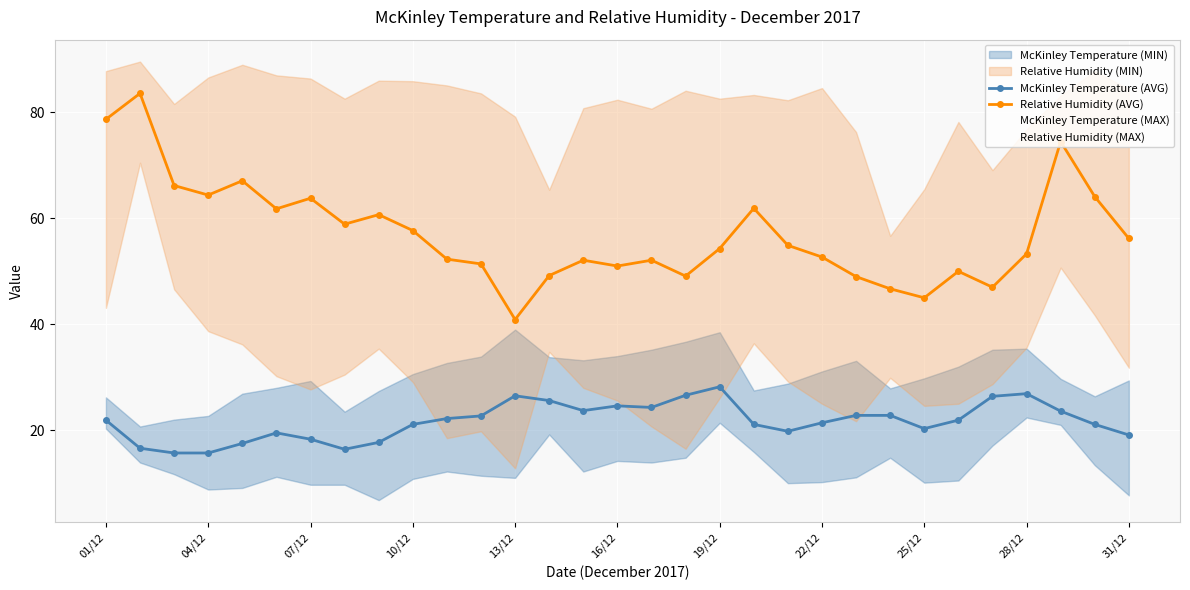

List the series in order of their peak value, lowest first.

McKinley Temperature (AVG), Relative Humidity (AVG)